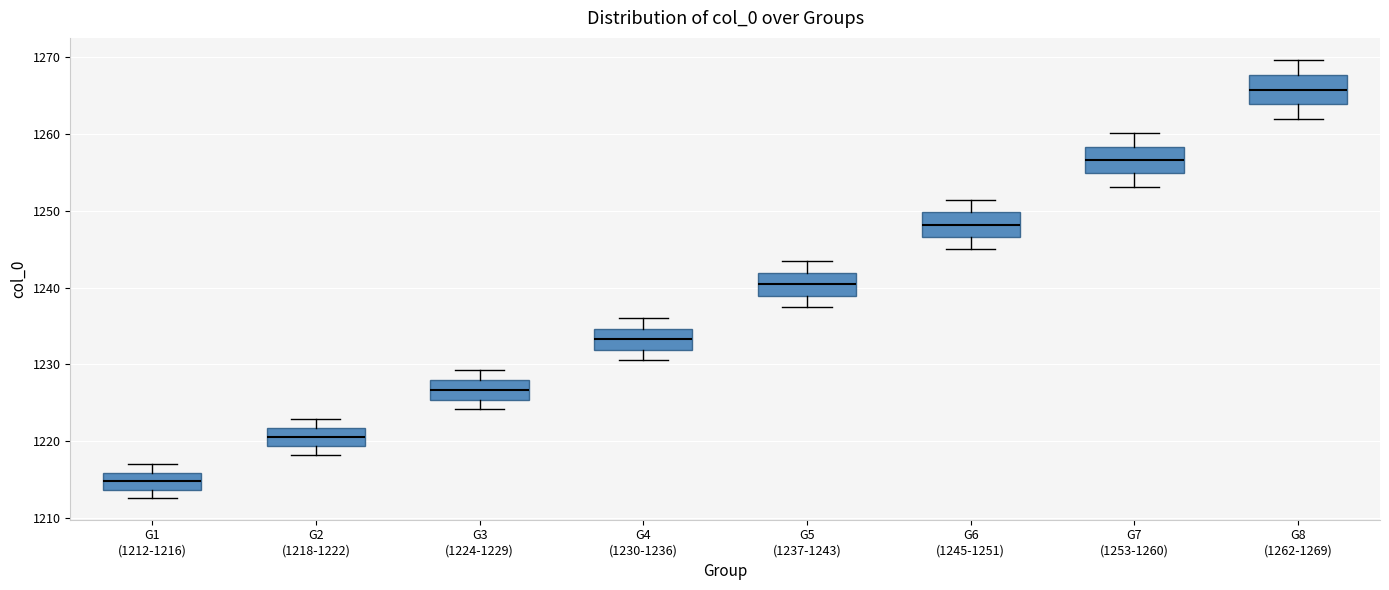

Where does the lower whisker of the box for G4 (1230-1236) end on the y-axis? The values are not printed on the chart, so give them approximately, as read against the axis.

1231